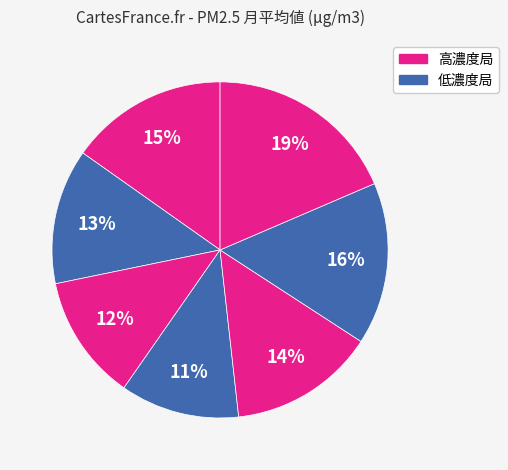

How many slices are in this pie chart?

7